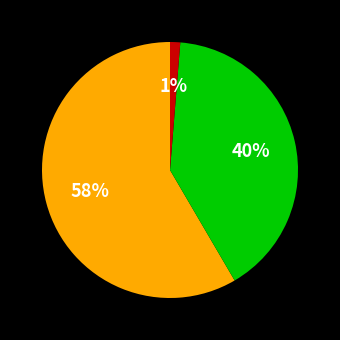

To the nearest percent, what is the average slice percentage?

33%